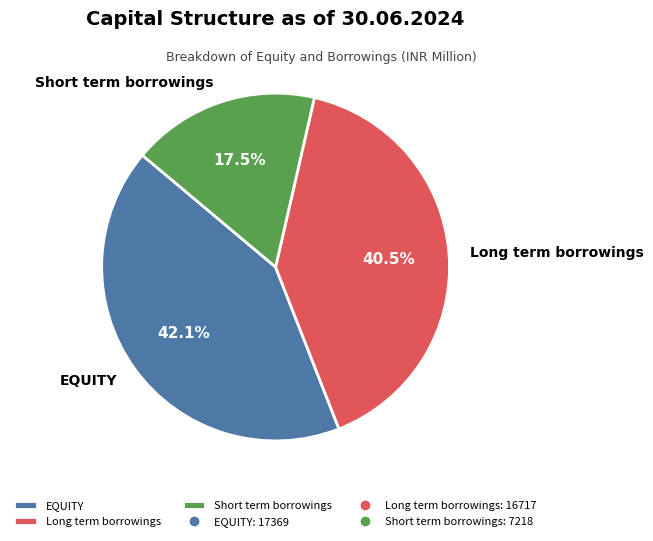

To the nearest percent, what is the combined percentage of EQUITY and Long term borrowings?

83%